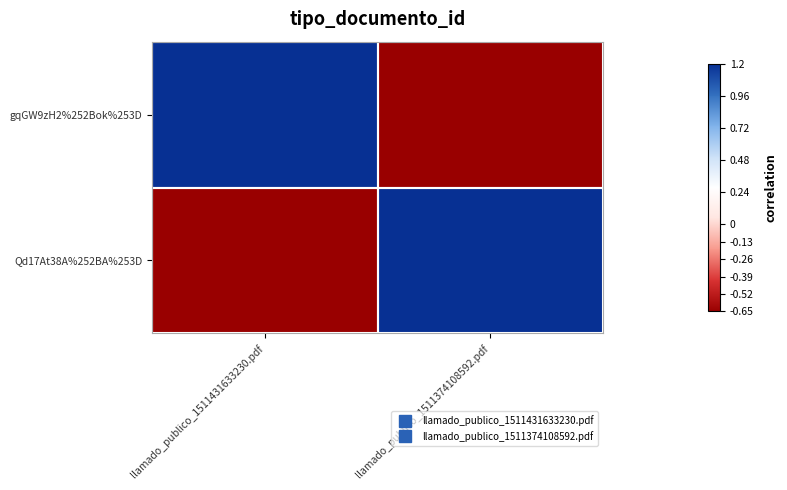

How many distinct data groups are displayed?

2